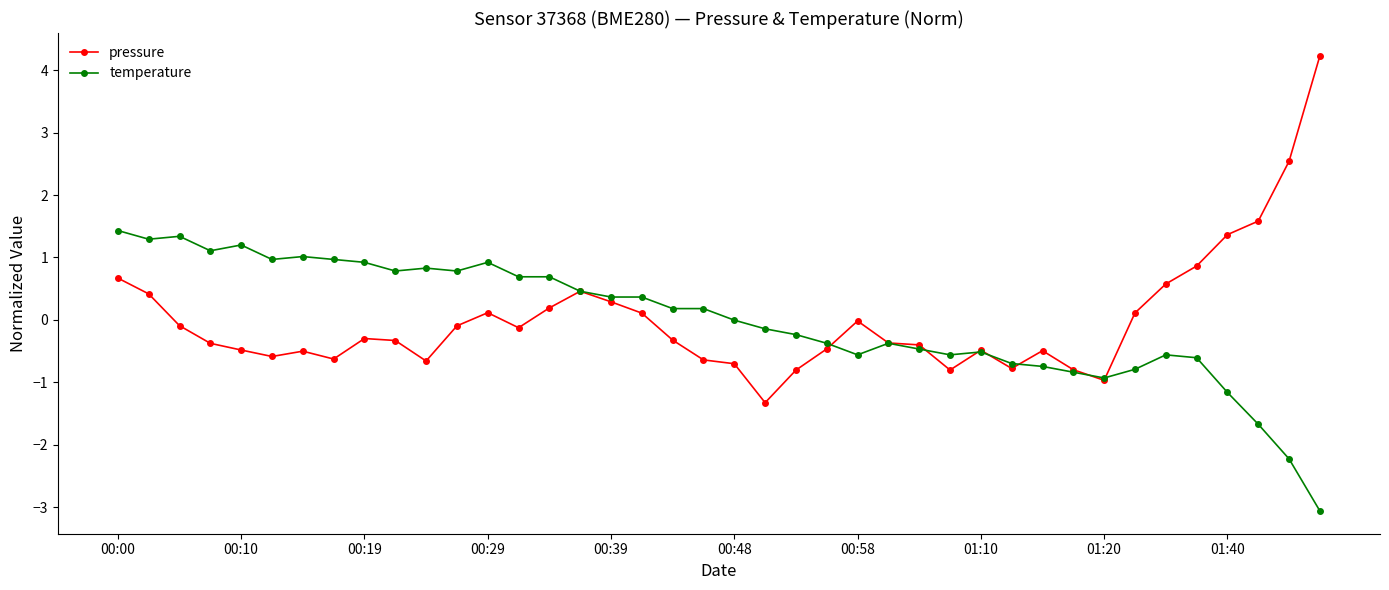

What is the smallest value displayed?

-3.1